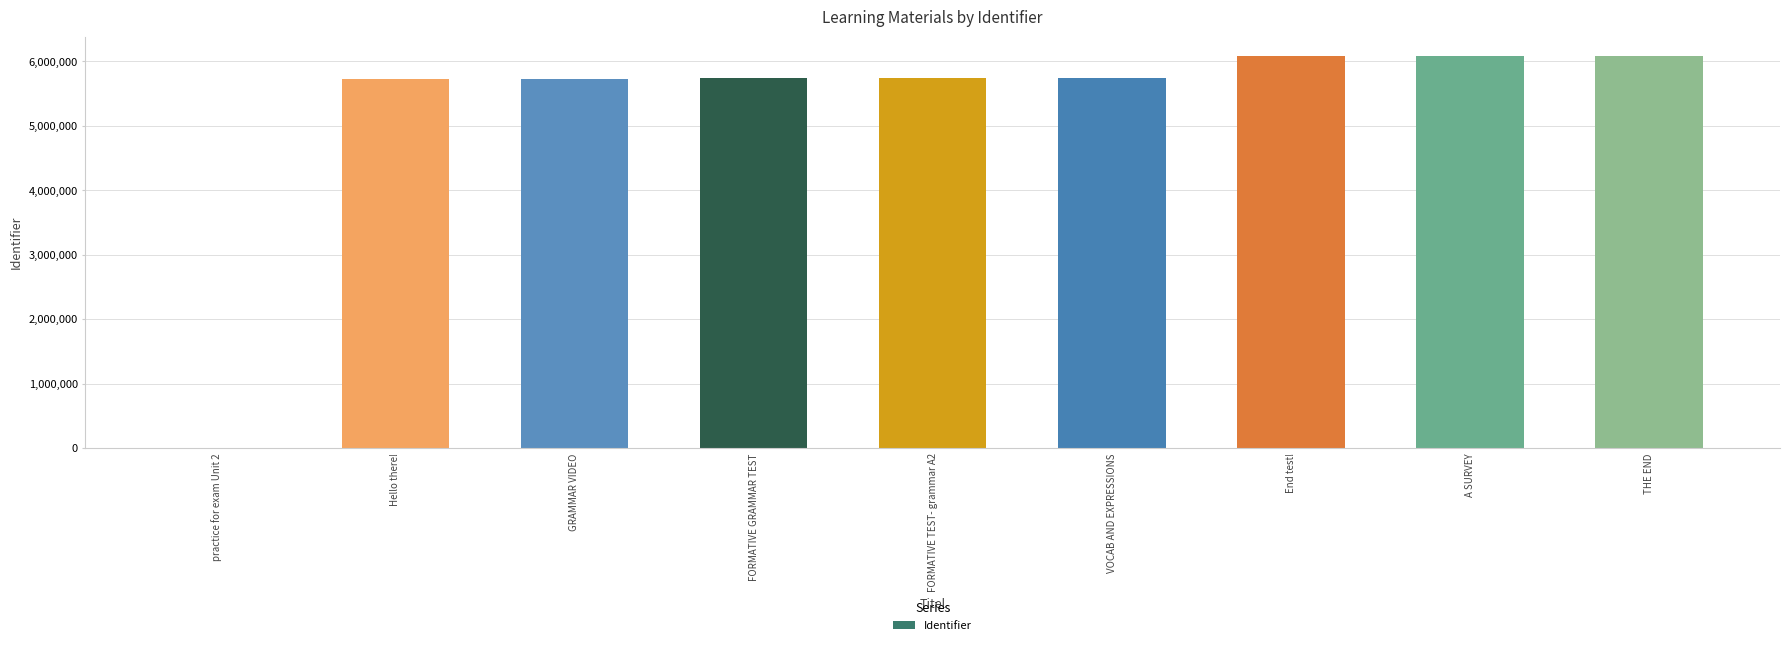

What value does the data have at VOCAB AND EXPRESSIONS?

5743423